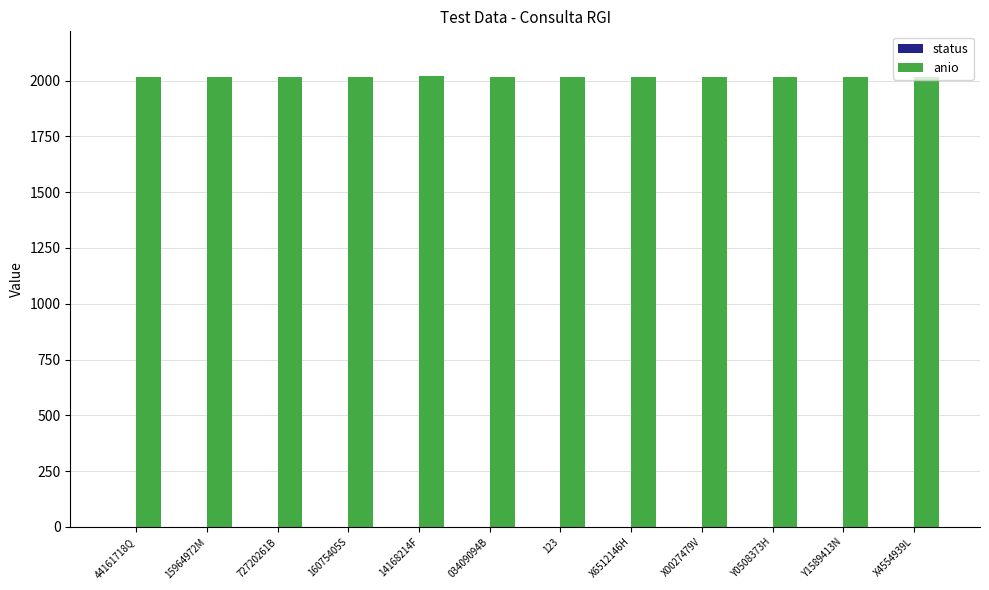

The anio series shows 3546 at 123. True or false?

False